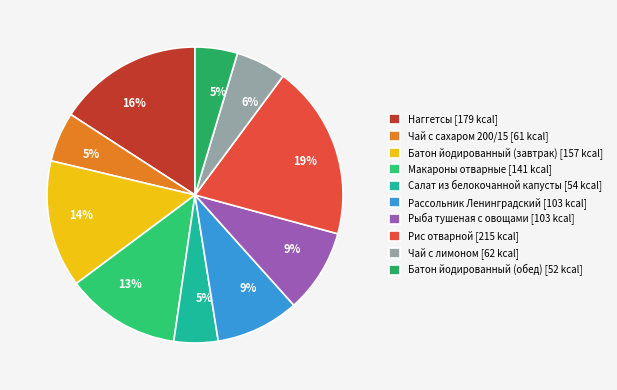

Between Рыба тушеная с овощами and Рис отварной, which is larger?

Рис отварной